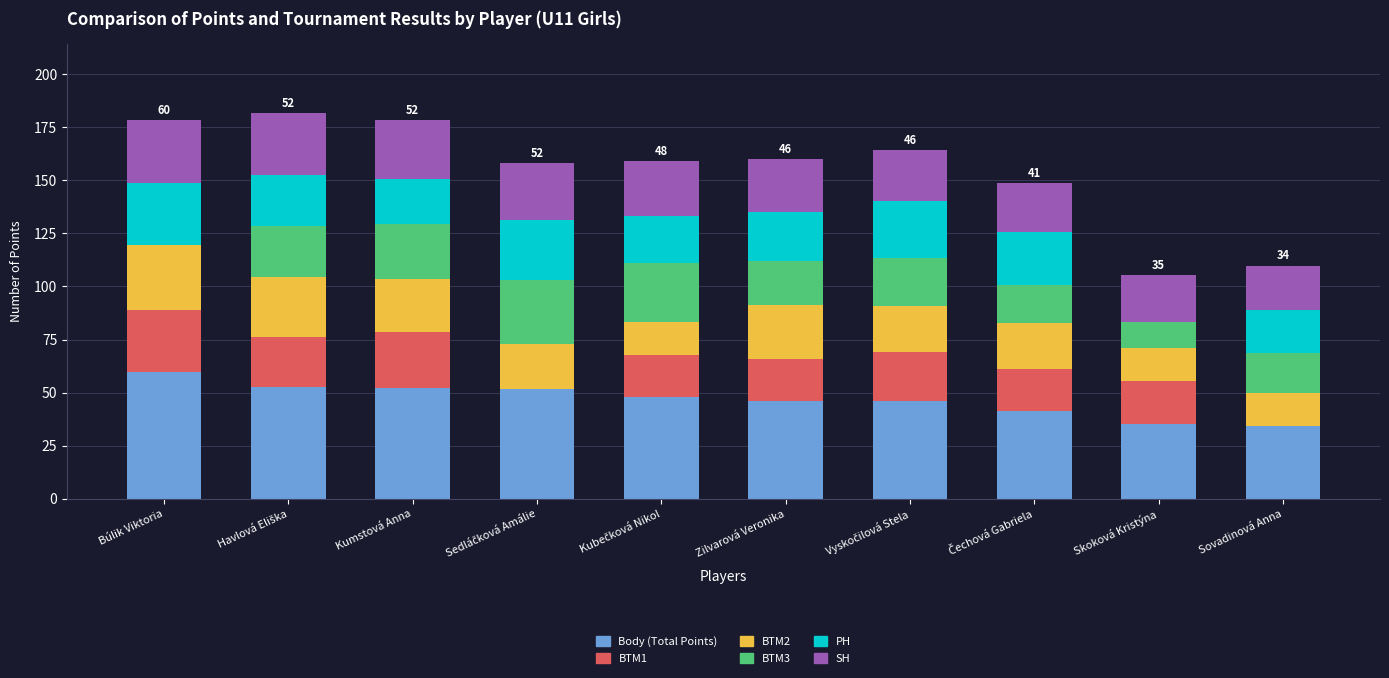

Is it true that Body (Total Points) equals 35.5 at Skoková Kristýna?

True